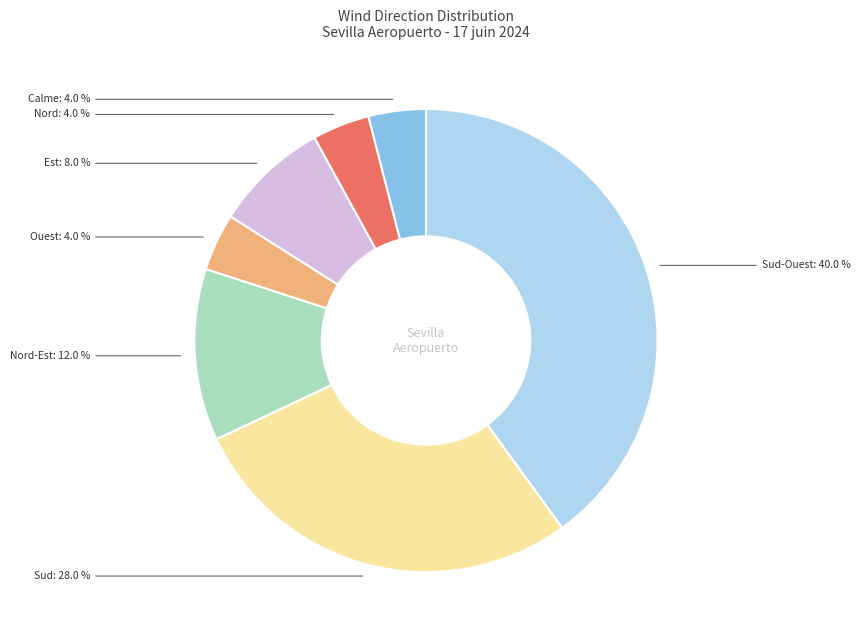

To the nearest percent, what portion does Nord-Est represent?

12%